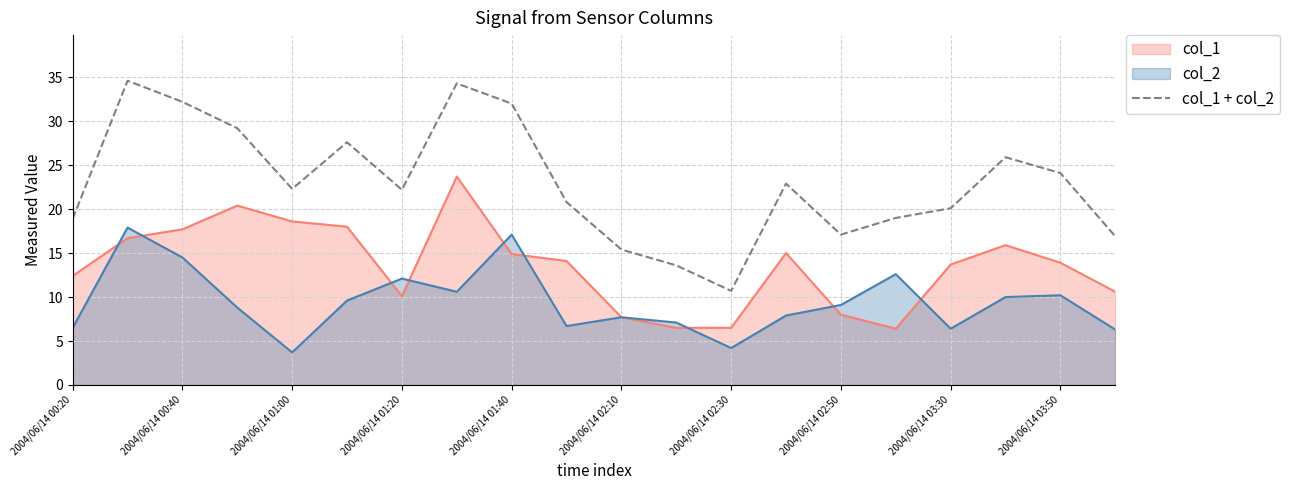

Which category has the lowest value in the col_1 + col_2 series?

2004/06/14 02:30